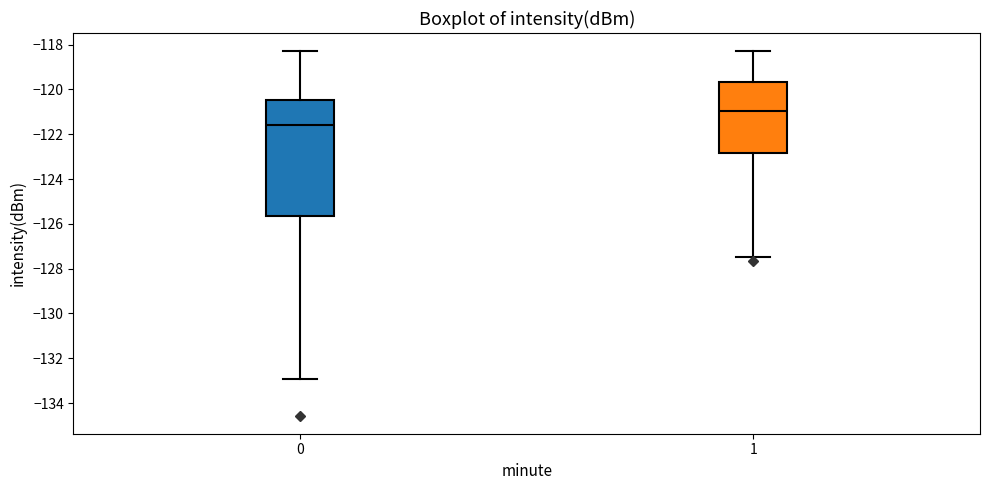

Where is the lower edge of the box at x = 0 on the y-axis? The values are not printed on the chart, so give them approximately, as read against the axis.

-125.6